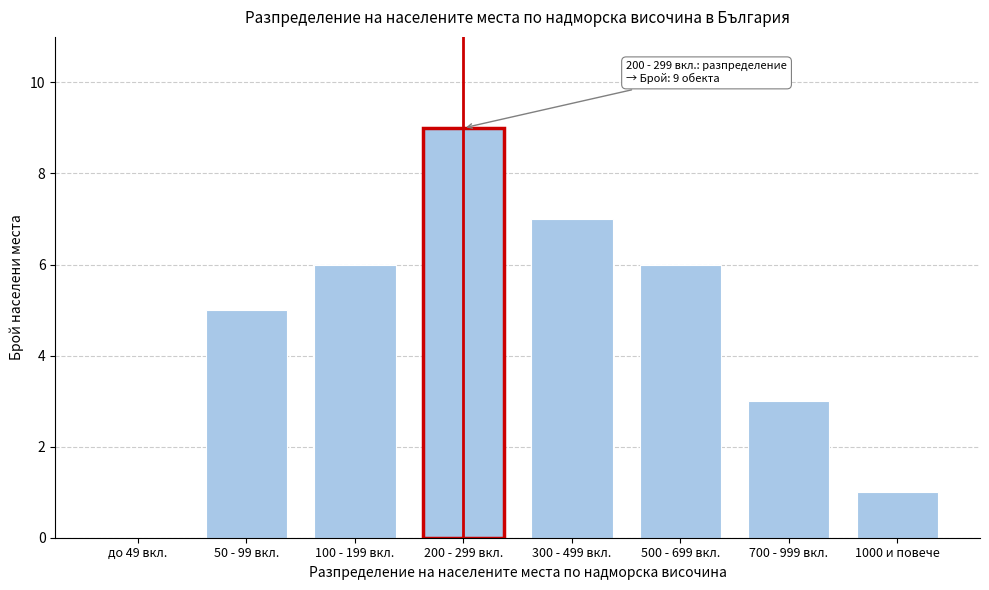

Reading left to right, extract all data points from this chart.

до 49 вкл.=0	50 - 99 вкл.=5	100 - 199 вкл.=6	200 - 299 вкл.=9	300 - 499 вкл.=7	500 - 699 вкл.=6	700 - 999 вкл.=3	1000 и повече=1